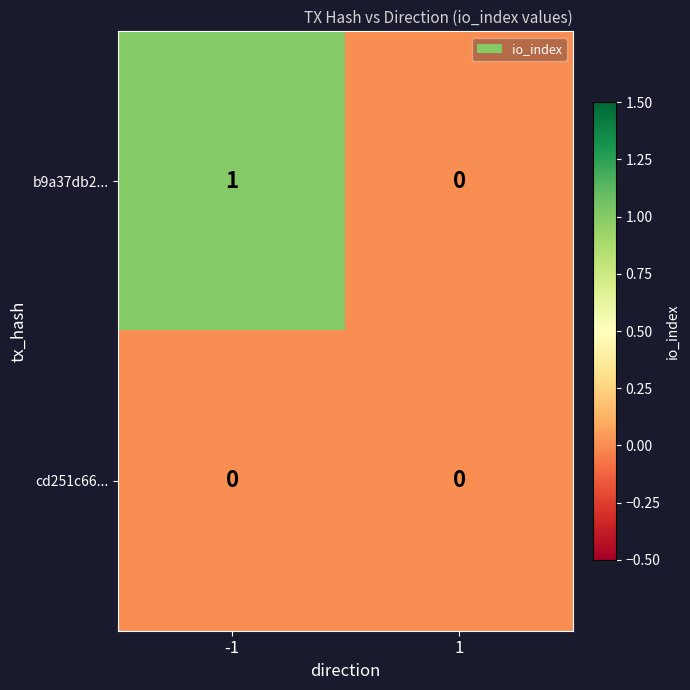

Reading left to right, transcribe all the data shown in this chart.

b9a37db2...: 1	0
cd251c66...: 0	0